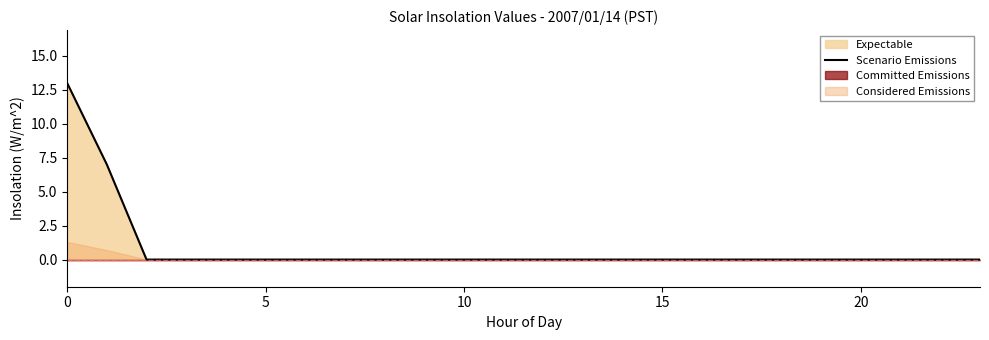

Is it true that Scenario Emissions equals 0 at 10?

True